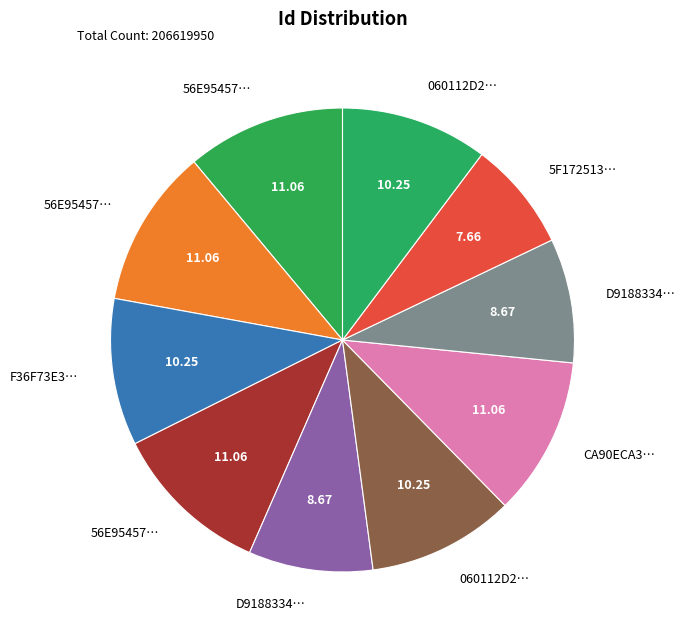

Count the number of slices in the pie.

10